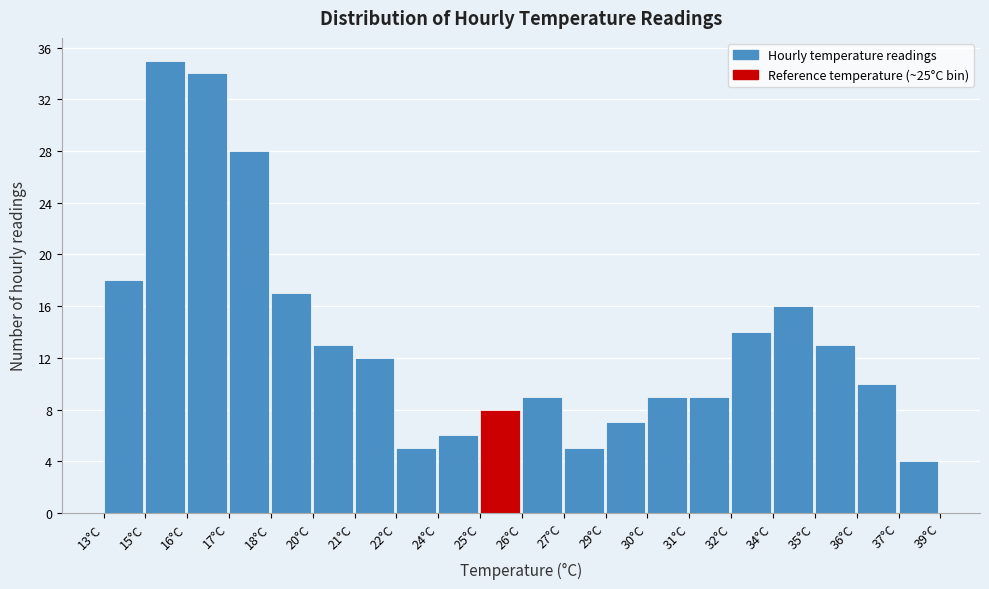

Reading right to left, extract all data points from this chart.

4	10	13	16	14	9	9	7	5	9	8	6	5	12	13	17	28	34	35	18